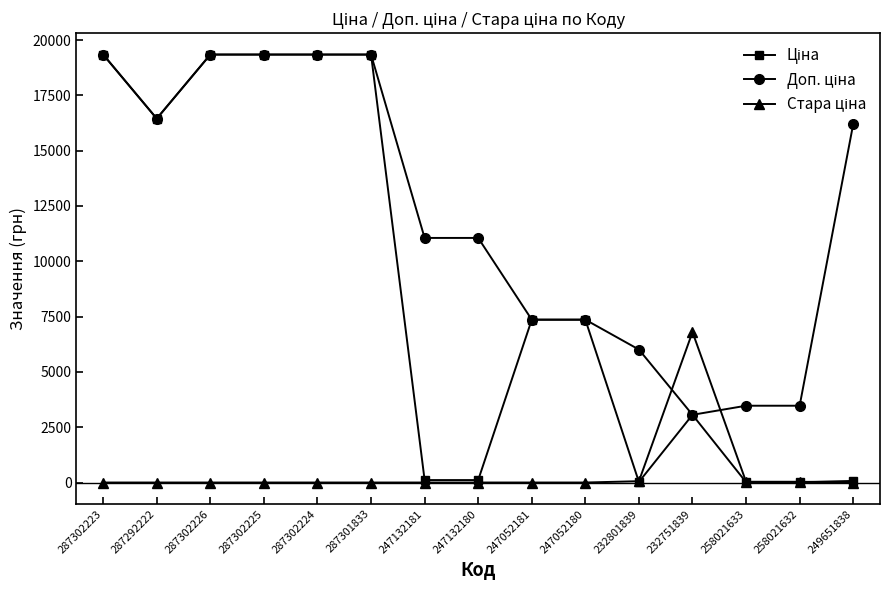

What is the spread (max minus min) of values at 232751839?

3739.6